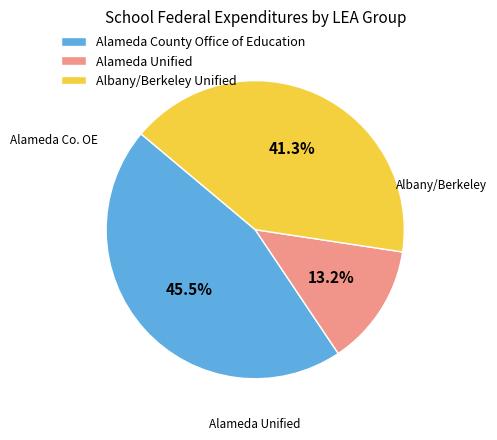

To the nearest percent, what is the difference between the largest and smallest slice percentages?

32%